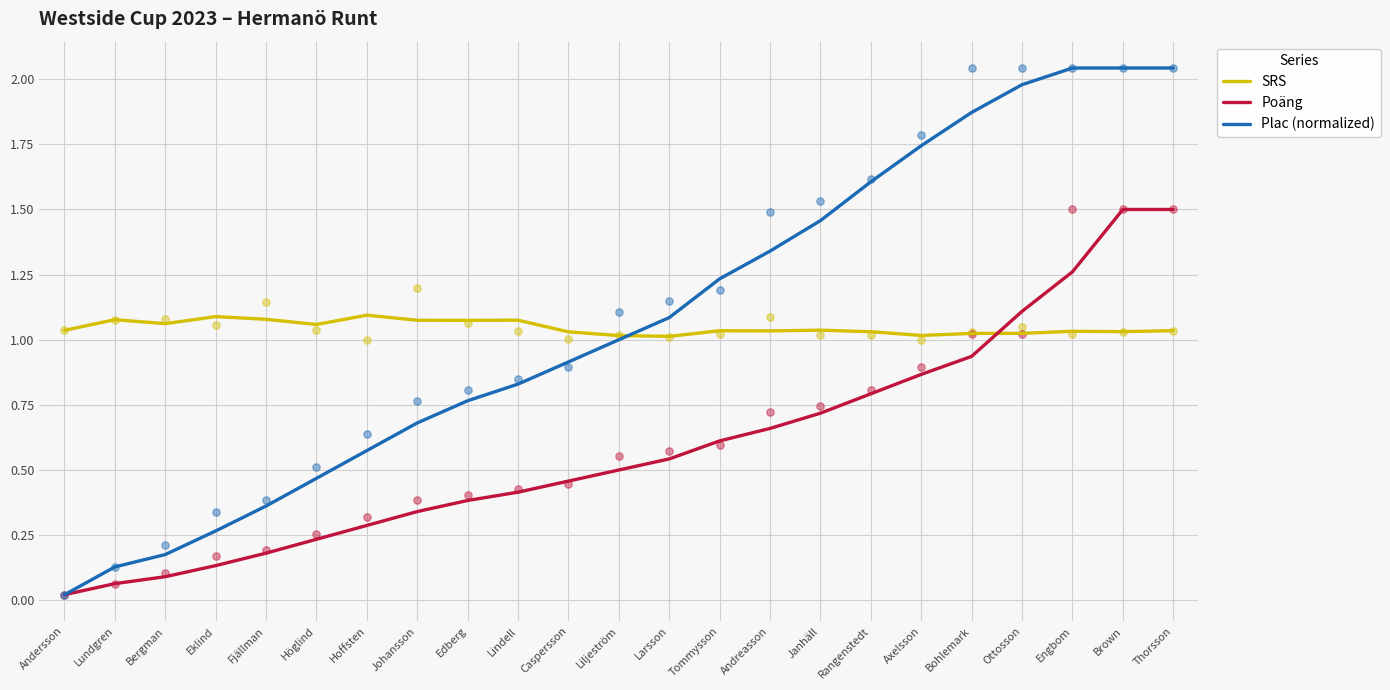

At which category is the sum across all series the highest?

Thorsson